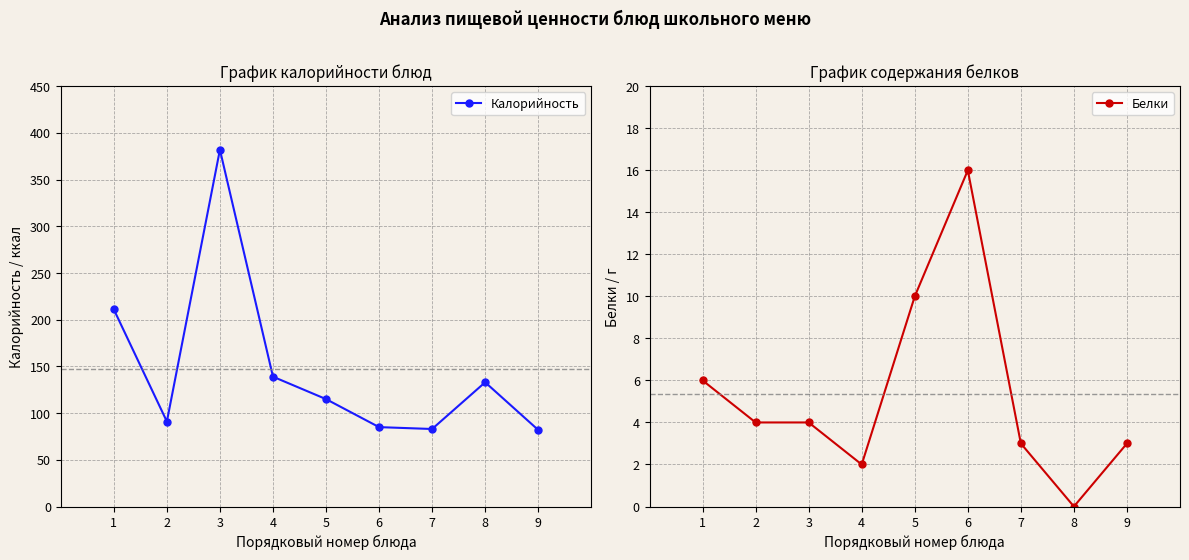

Which category has the highest value in the Белки series?

6